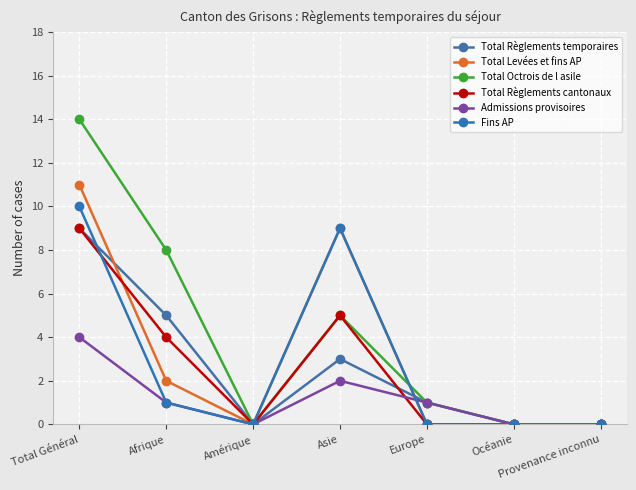

Count the number of categories in the chart.

7